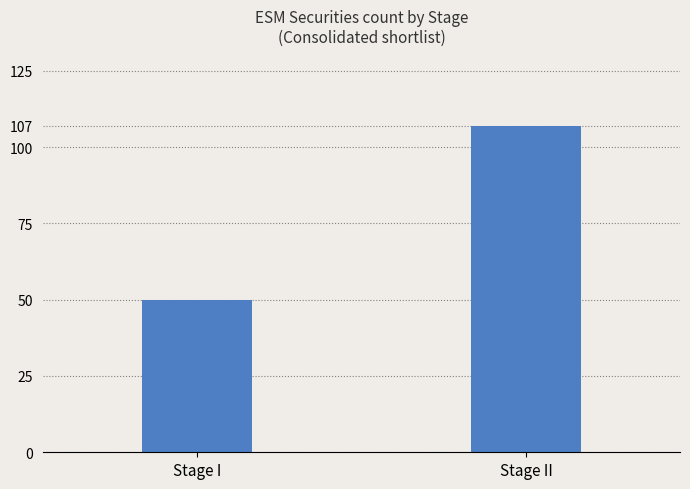

Count the number of categories in the chart.

2